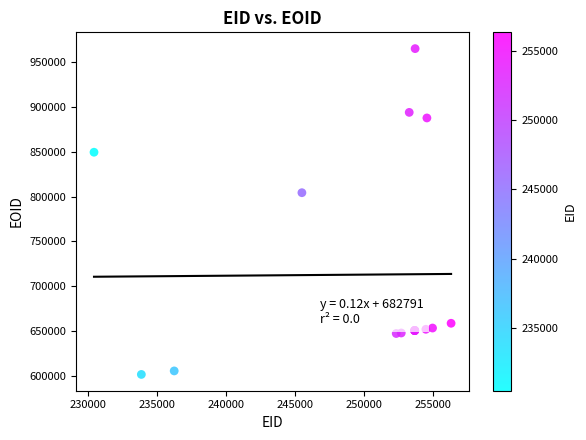

What Y value in the scatter plot is closest to 783273?

804245